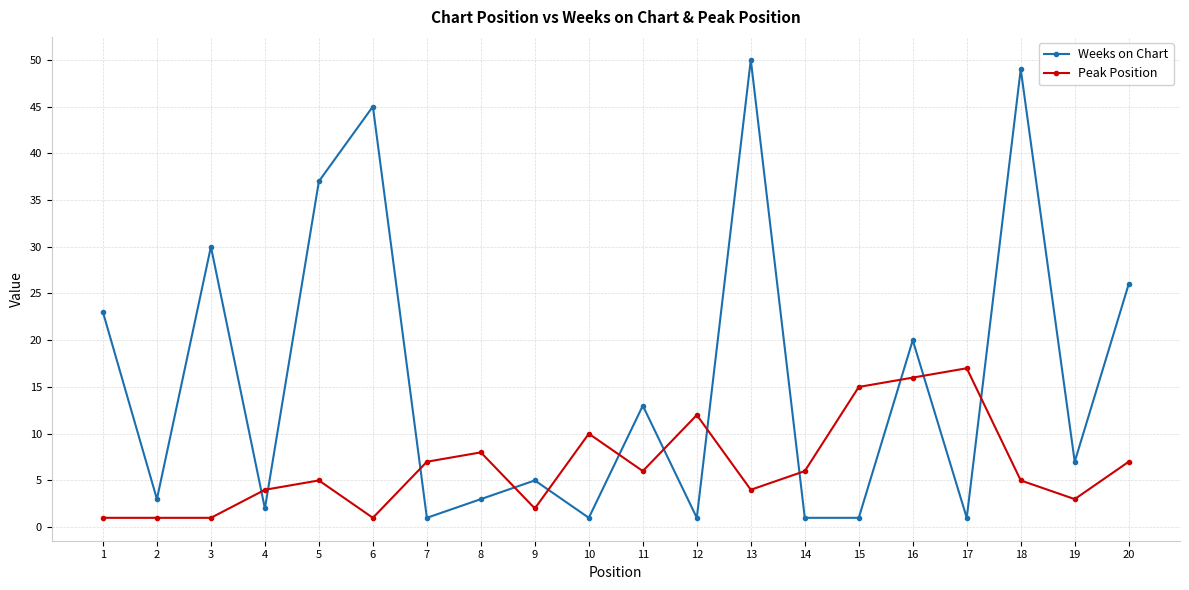

What is the sum of all Peak Position values?

131